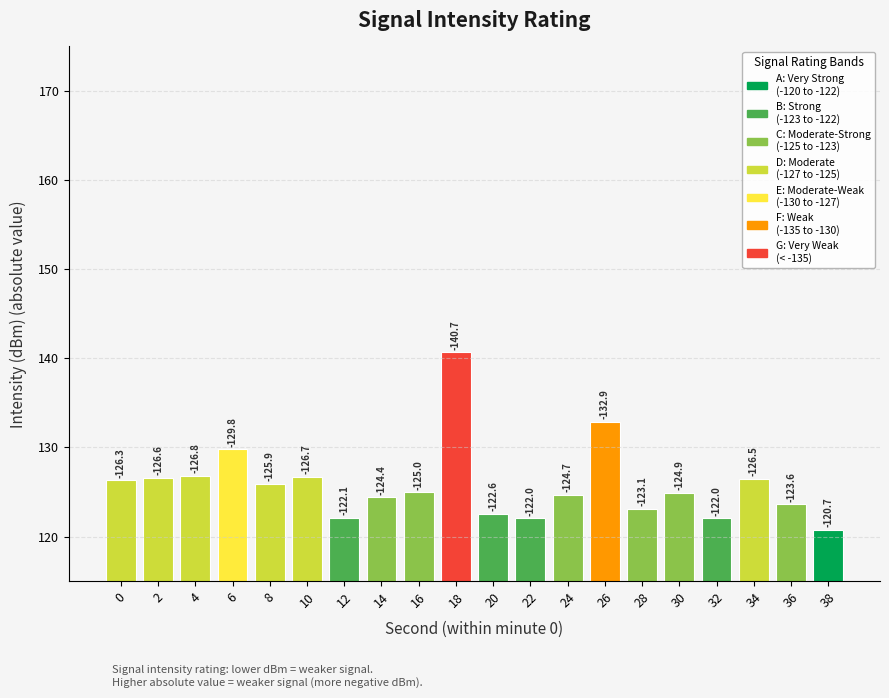

At which category does the chart reach its peak across all series?

18